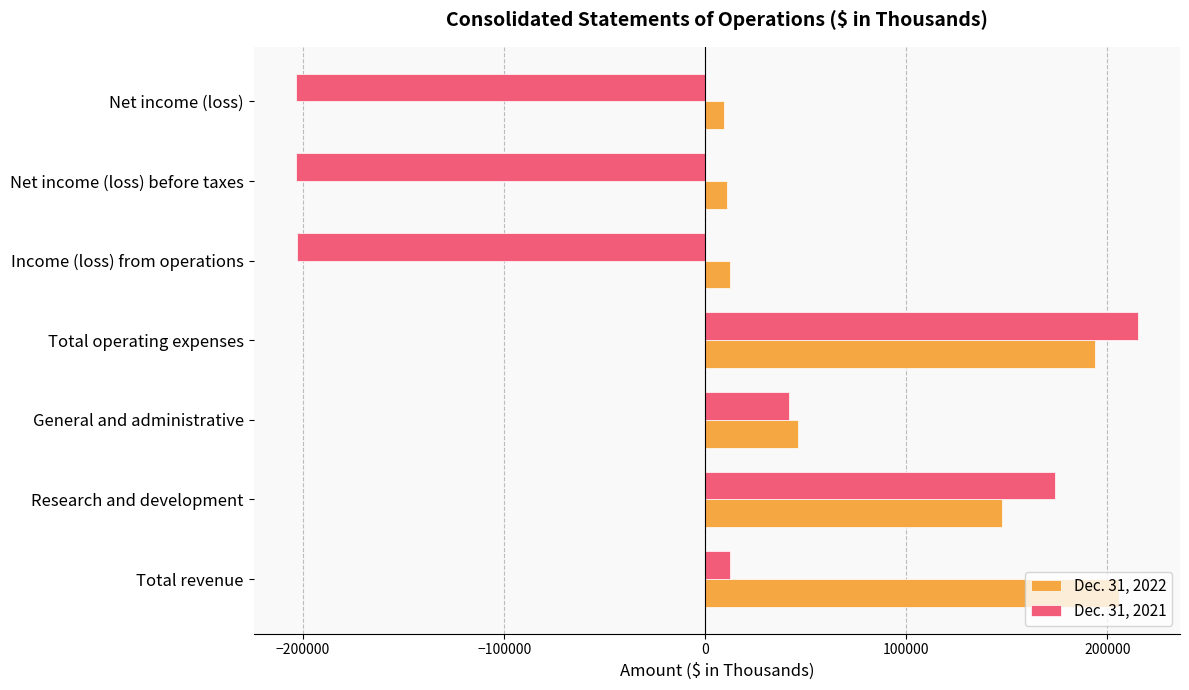

At how many categories does at least one series exceed 6490?

7